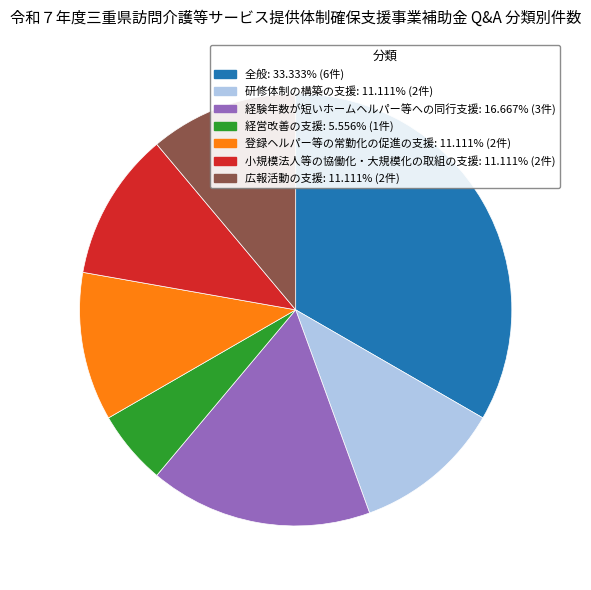

Is the sum of 経営改善の支援 and 全般 greater than half?

No